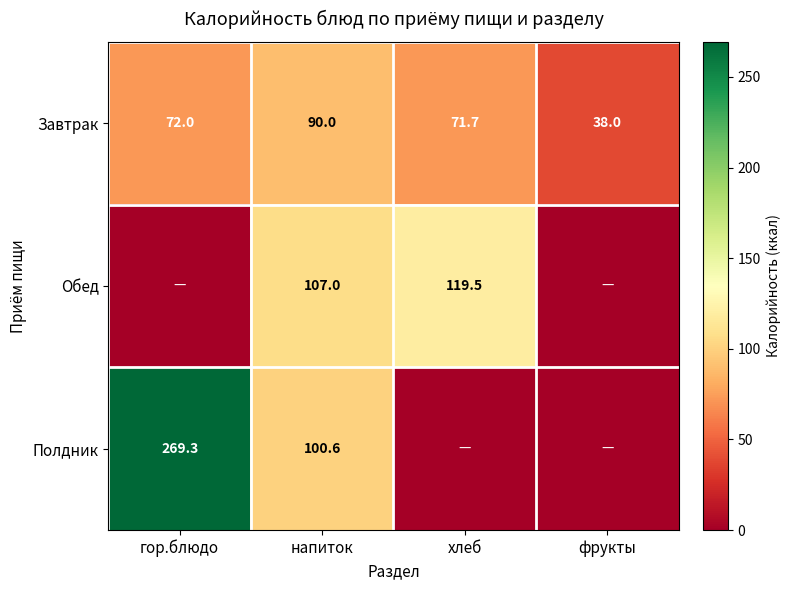

What is the maximum value shown in the chart?

269.3